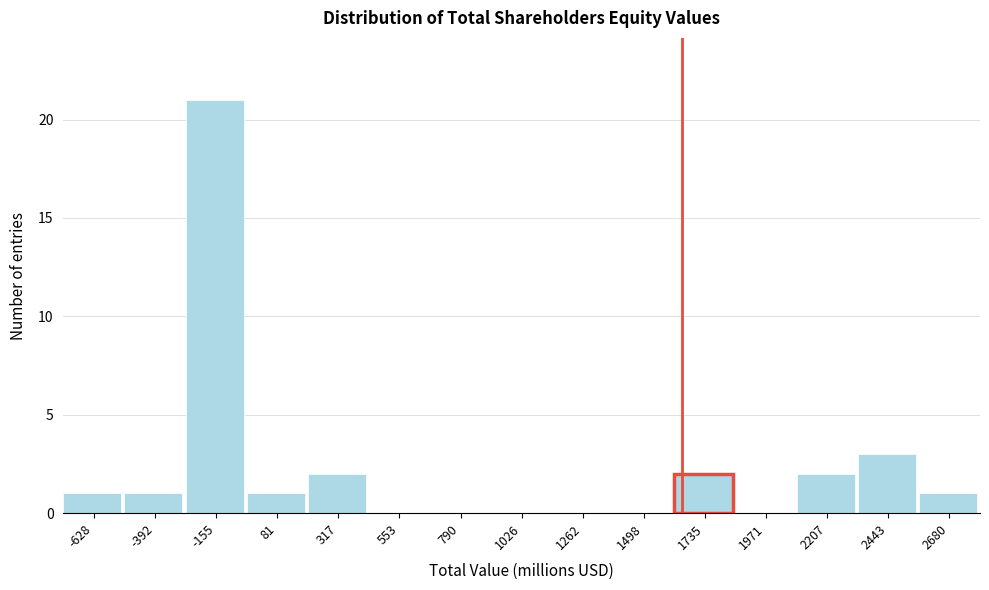

Reading left to right, list all the values displayed in this chart.

-628=1	-392=1	-155=21	81=1	317=2	553=0	790=0	1026=0	1262=0	1498=0	1735=2	1971=0	2207=2	2443=3	2680=1